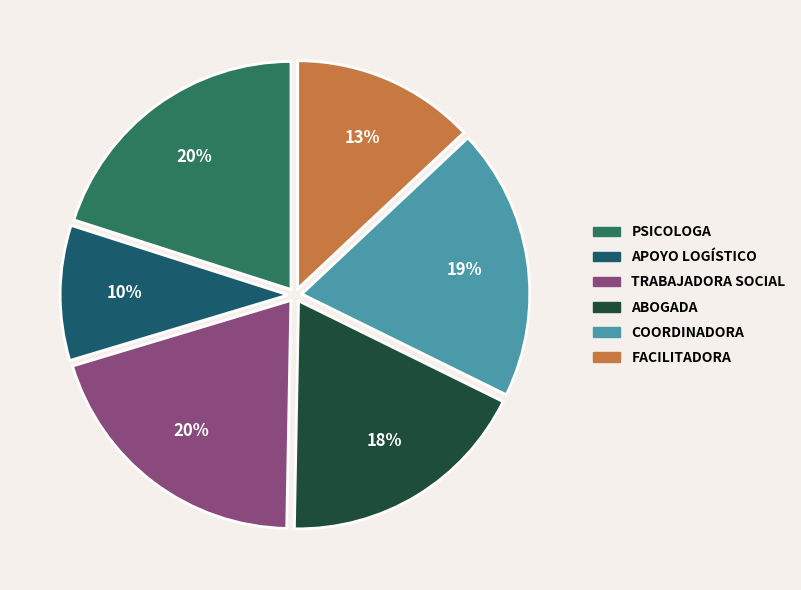

To the nearest percent, what is the average slice percentage?

17%